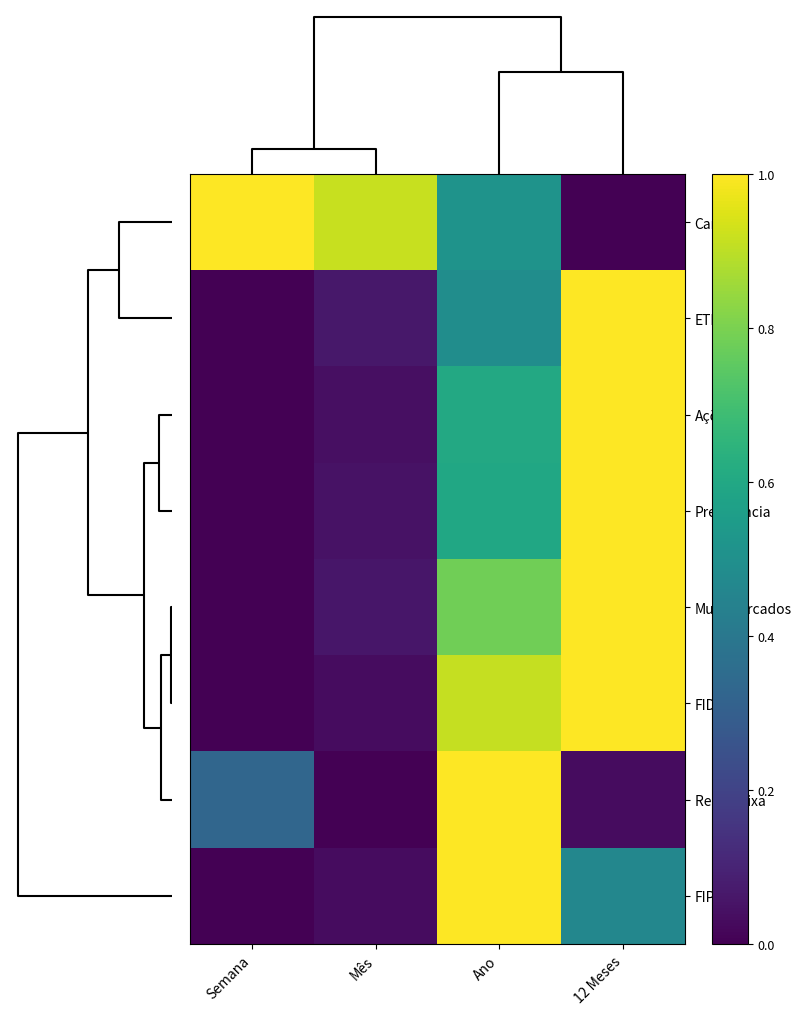

How many categories are shown in the chart?

4